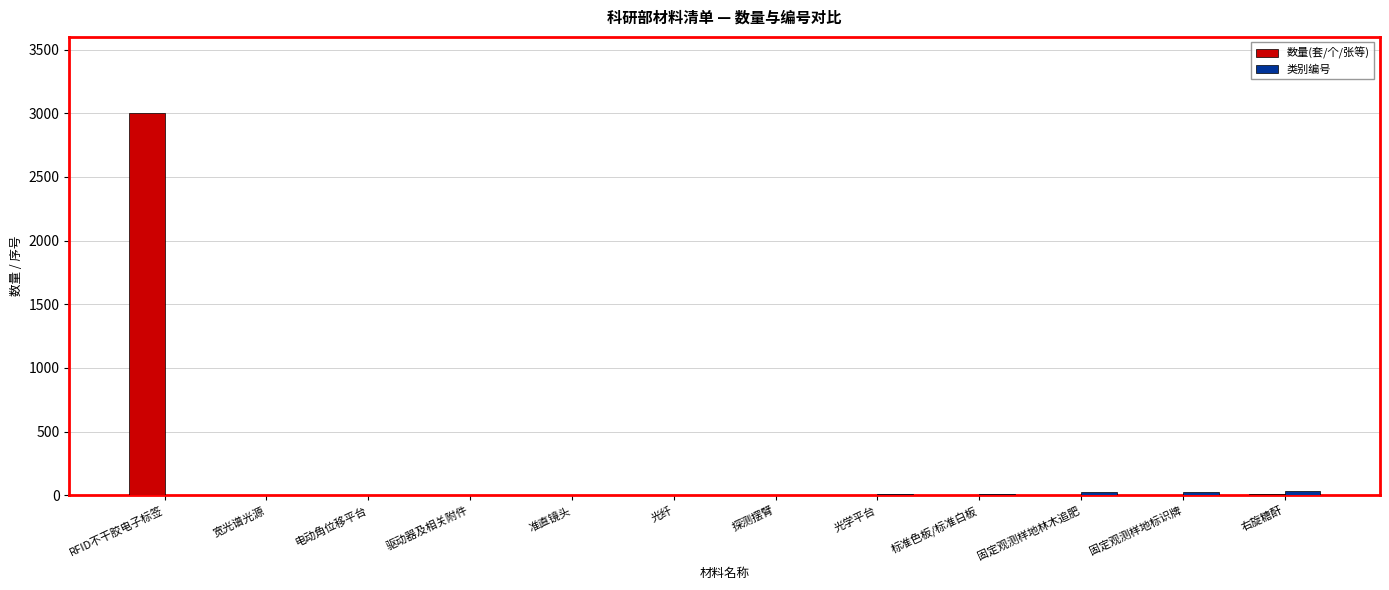

What is the total value across all series at 固定观测样地林木追肥?

32.5